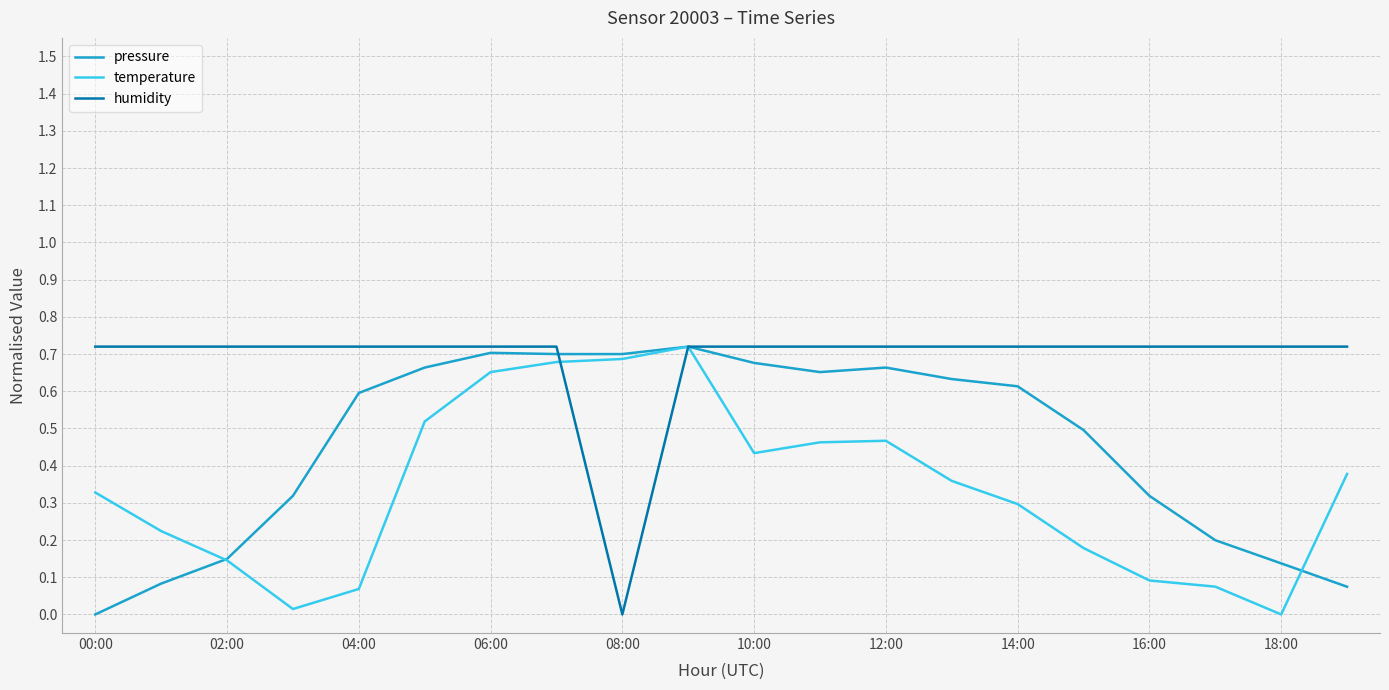

Which series has the largest total across all categories?

humidity